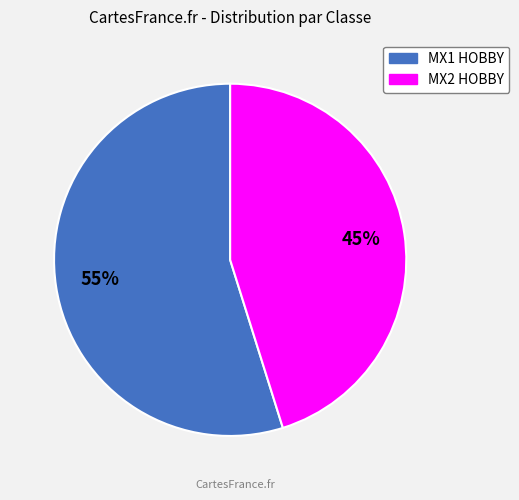

Which category accounts for the majority?

MX1 HOBBY